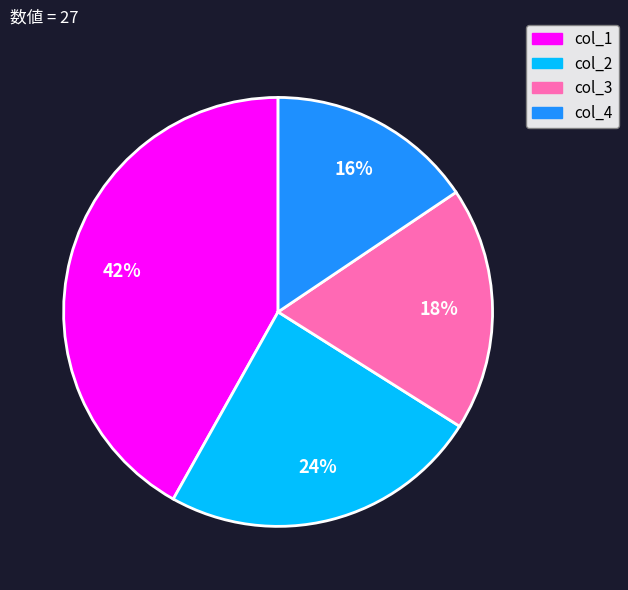

To the nearest percent, what is the average slice percentage?

25%